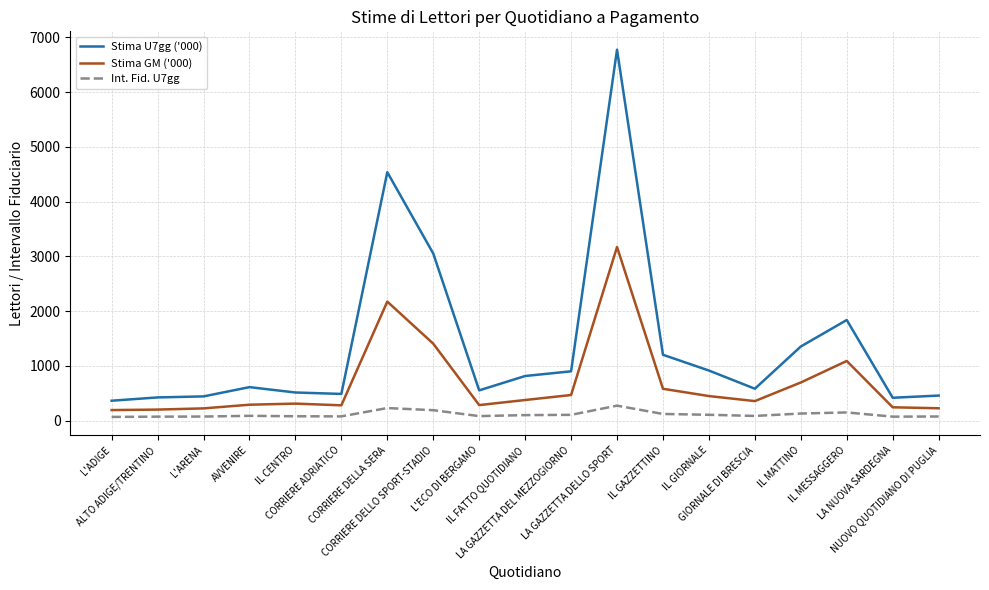

At which category is the sum across all series the highest?

LA GAZZETTA DELLO SPORT